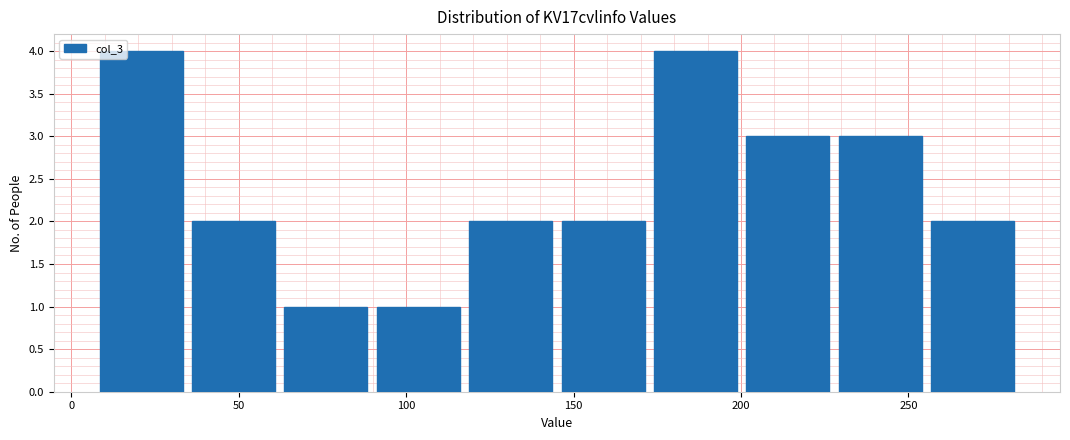

Reading left to right, list every bar in this chart as the range it spans on the x-axis followed by its height. Neither the bar edges nor the heights are printed on the chart, so give them approximately, as read against the axes.

5 to 35: 4
35 to 60: 2
60 to 90: 1
90 to 115: 1
115 to 145: 2
145 to 175: 2
175 to 200: 4
200 to 230: 3
230 to 255: 3
255 to 285: 2